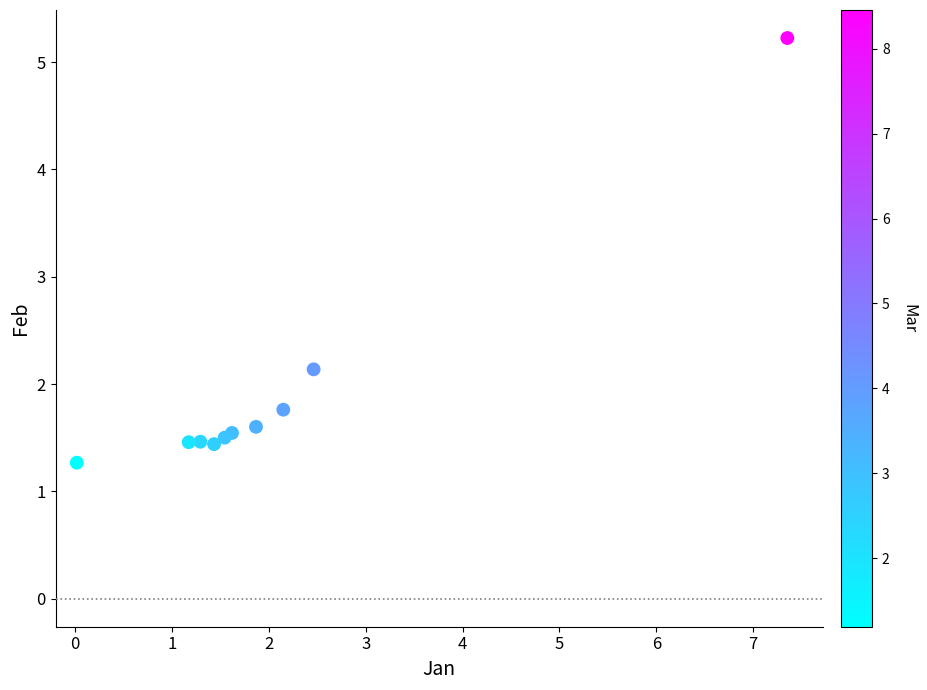

What Y value in the scatter plot is closest to 3?

2.1